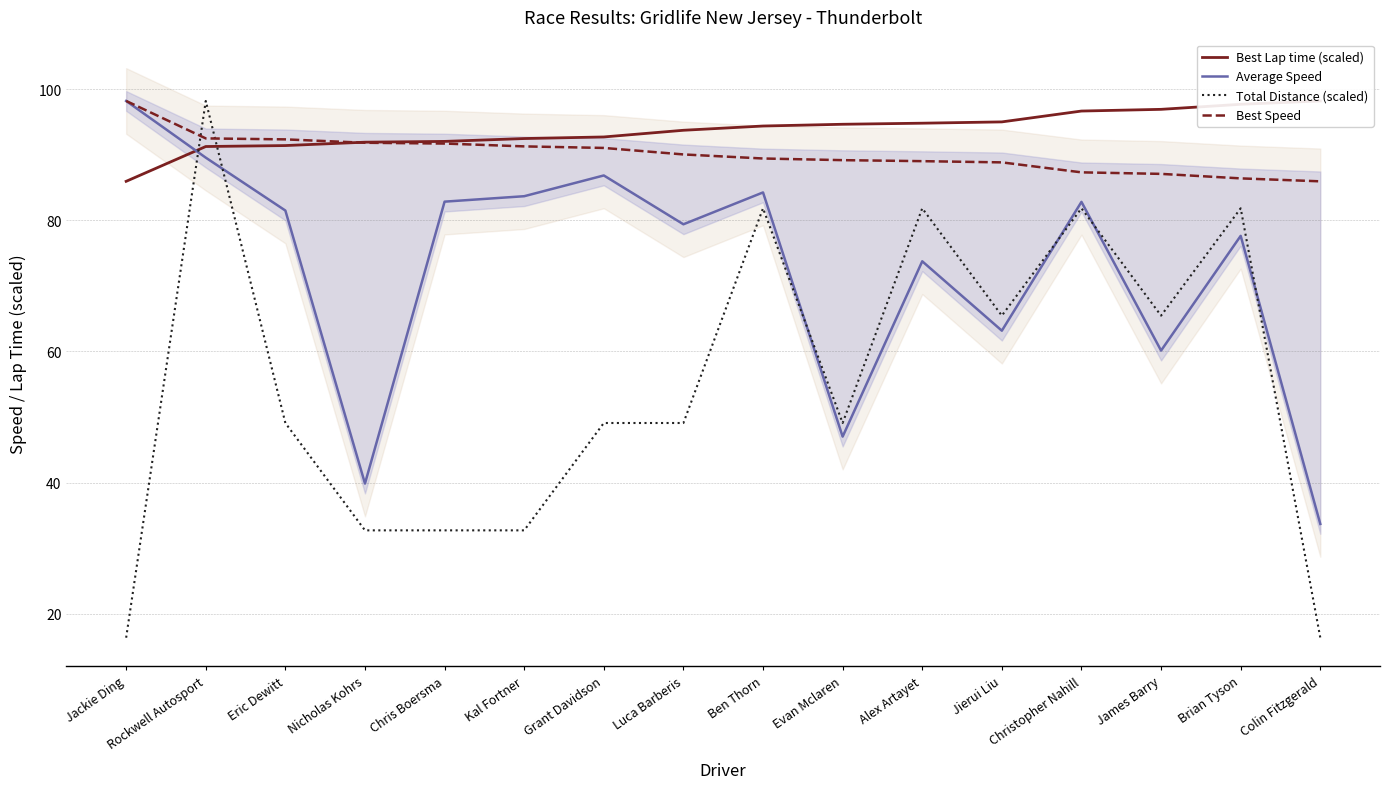

At which category does Average Speed reach its first local peak?

Grant Davidson